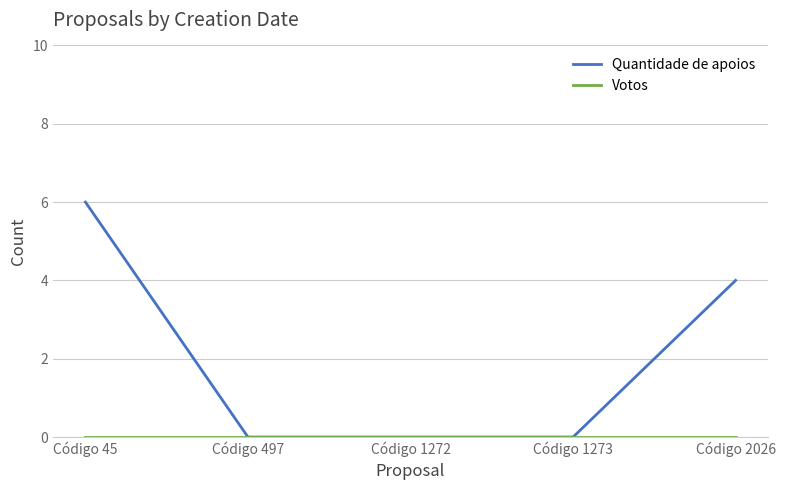

At which category does the chart reach its peak across all series?

Código 45